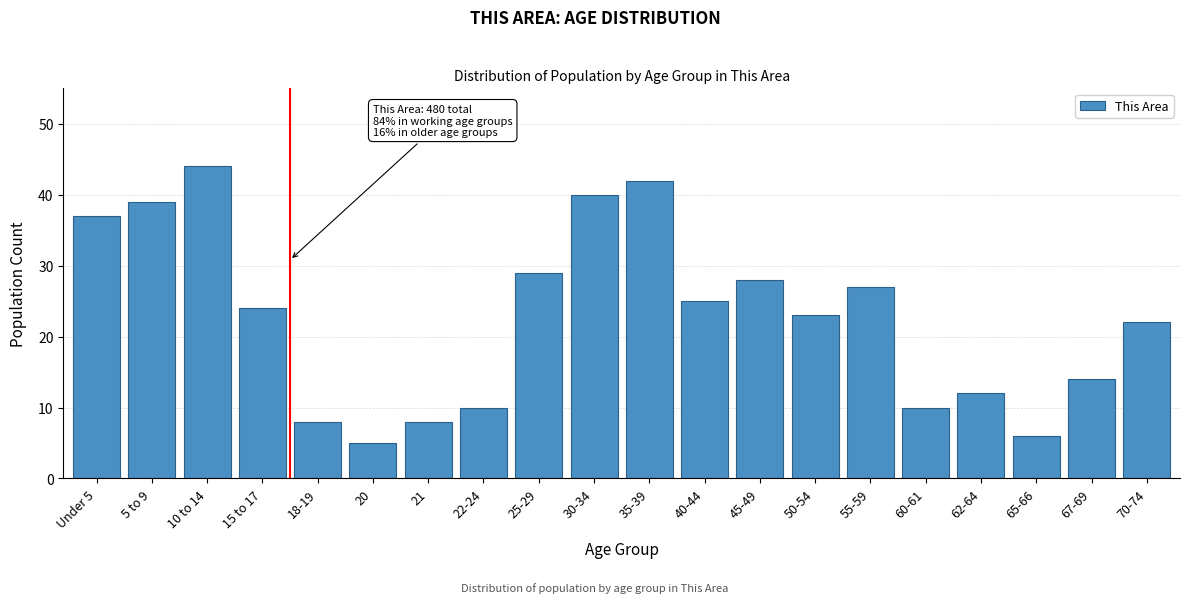

Reading right to left, list all the values displayed in this chart.

70-74=22	67-69=14	65-66=6	62-64=12	60-61=10	55-59=27	50-54=23	45-49=28	40-44=25	35-39=42	30-34=40	25-29=29	22-24=10	21=8	20=5	18-19=8	15 to 17=24	10 to 14=44	5 to 9=39	Under 5=37